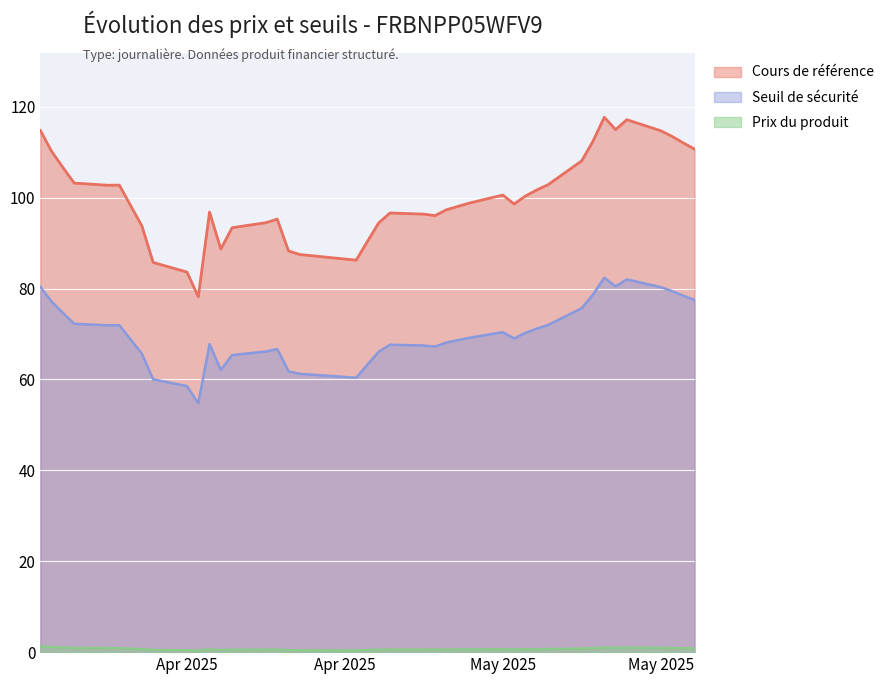

Does the chart display data point markers on the line(s)?

No